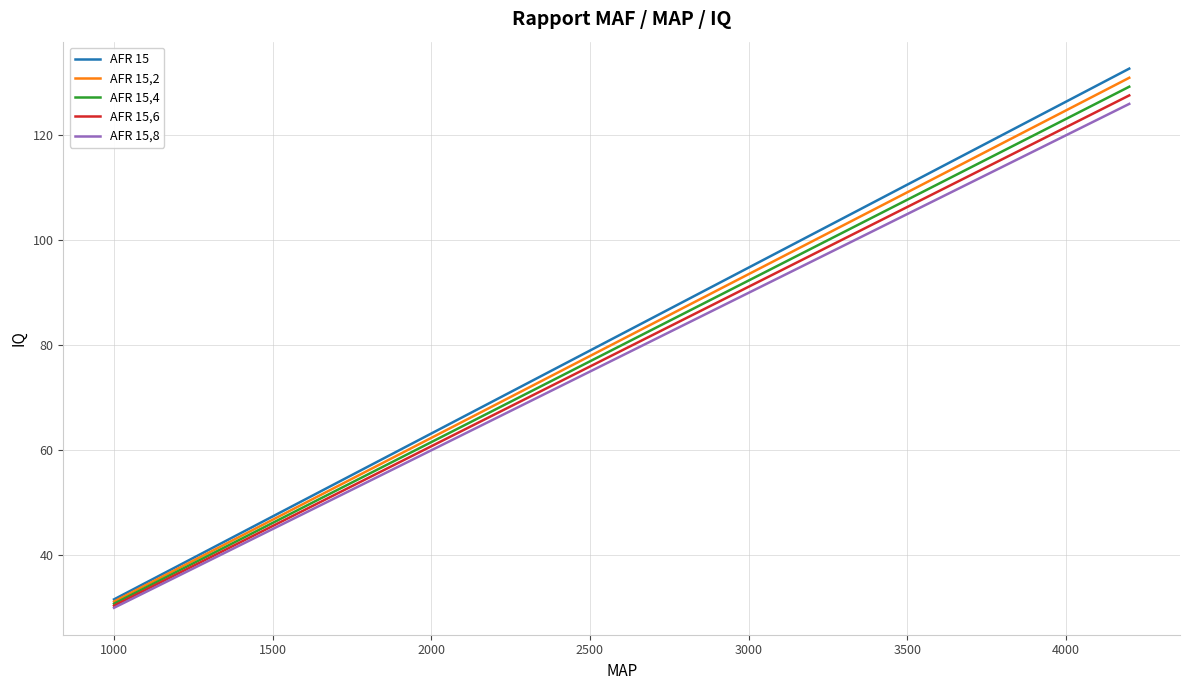

Which series has the widest spread of values?

AFR 15